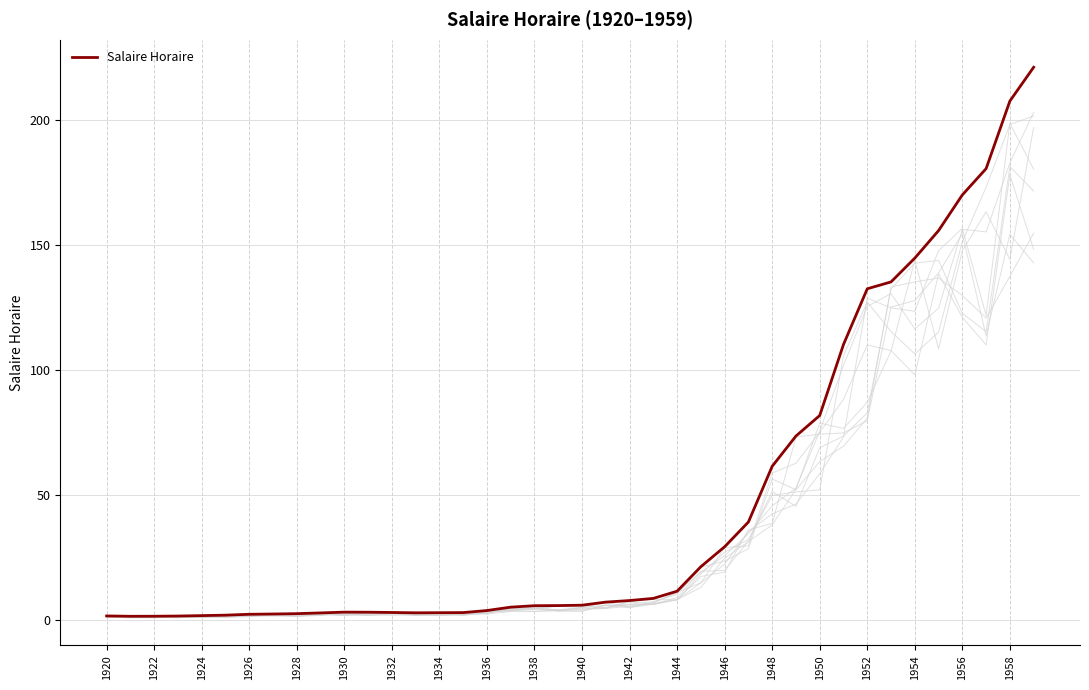

Where is the first local minimum?

1922